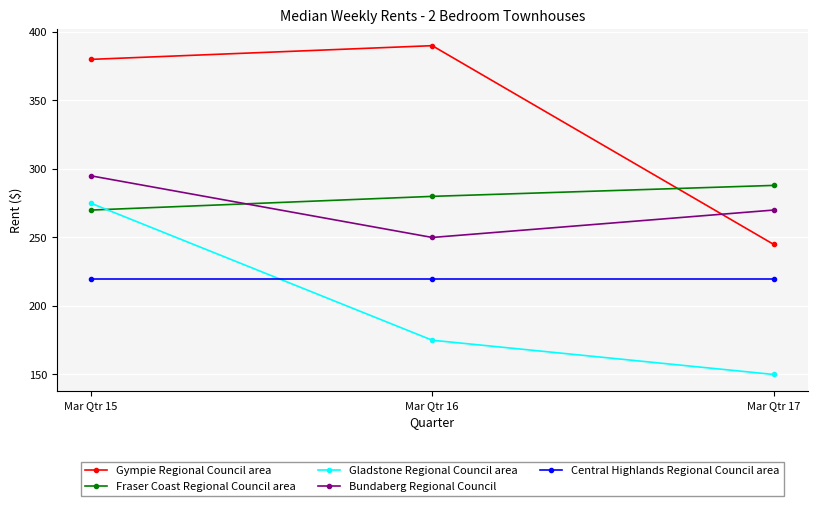

Is the value of Bundaberg Regional Council at Mar Qtr 16 greater than the value of Gladstone Regional Council area at Mar Qtr 16?

Yes